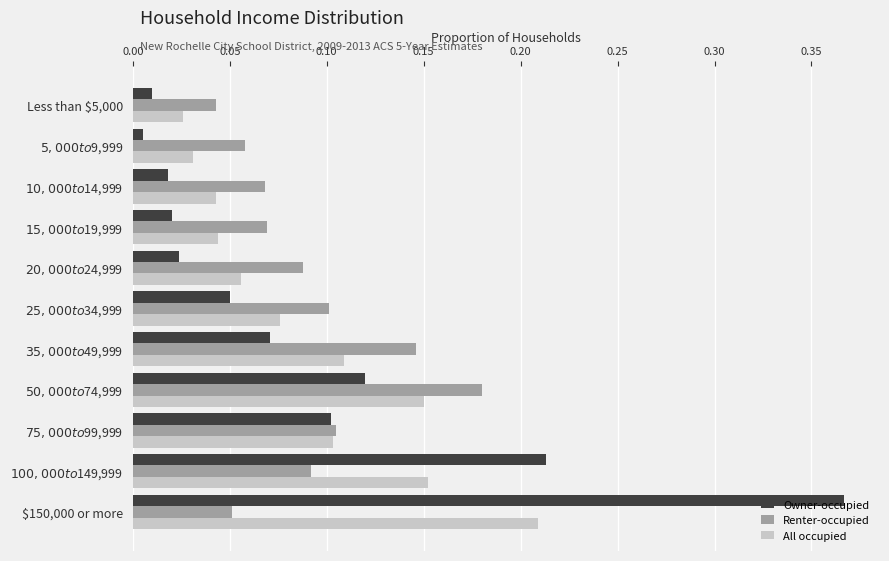

Rank the series by their maximum value, from highest to lowest.

Owner-occupied, All occupied, Renter-occupied